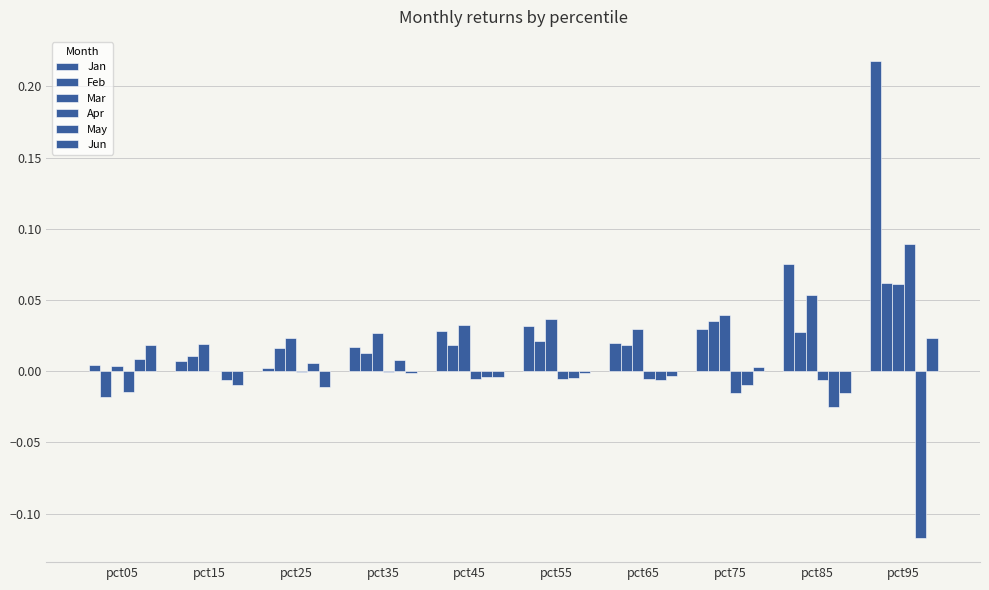

Which series has the largest range (max minus min)?

Jan